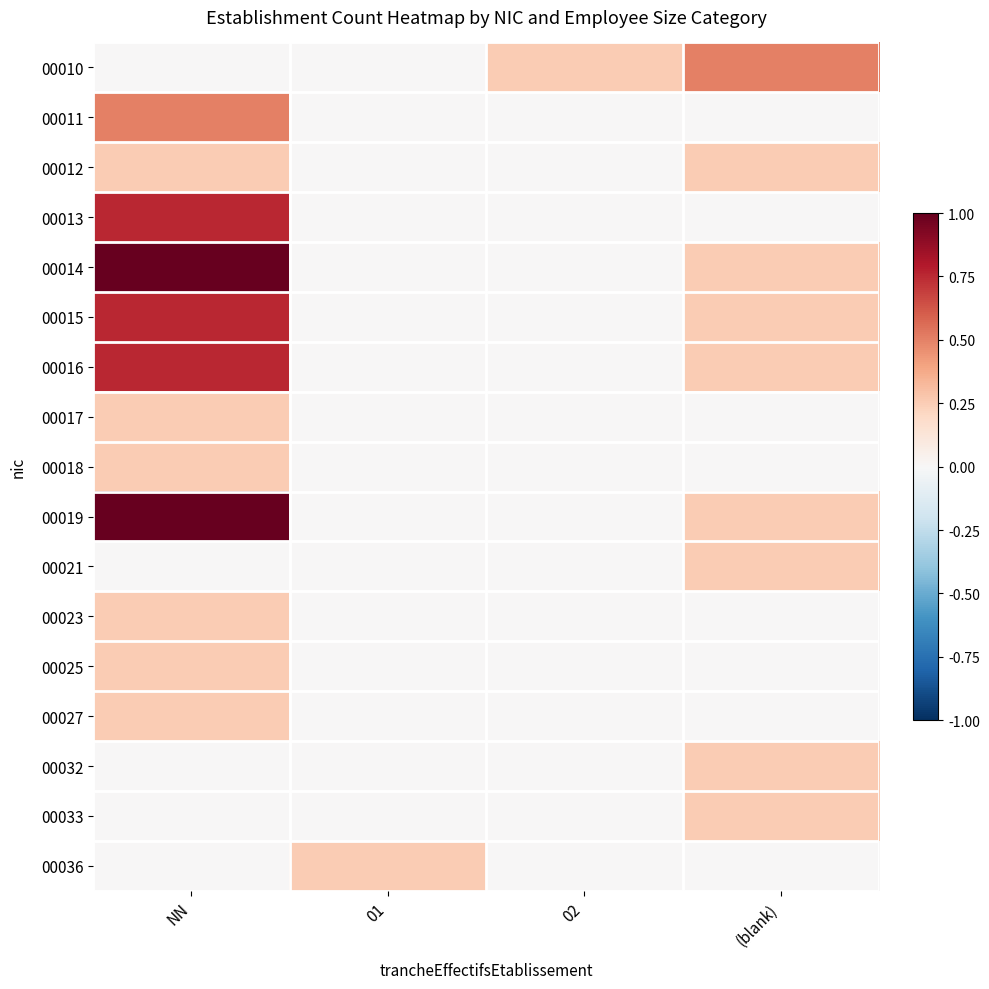

At (blank), list the series in order from smallest to largest.

00011, 00013, 00017, 00018, 00023, 00025, 00027, 00036, 00012, 00014, 00015, 00016, 00019, 00021, 00032, 00033, 00010